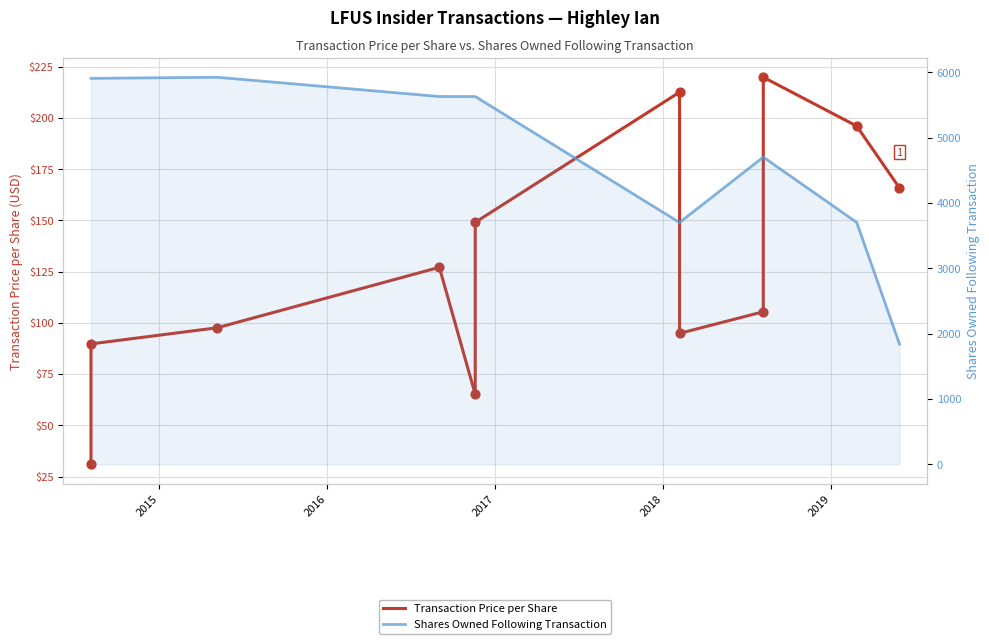

At how many categories does at least one series exceed 1471?

12